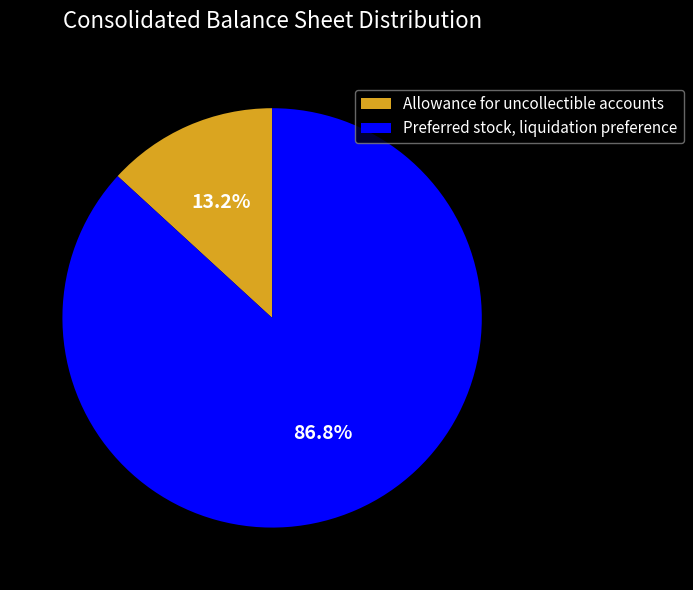

The Allowance for uncollectible accounts slice represents 5% of the pie. True or false?

False